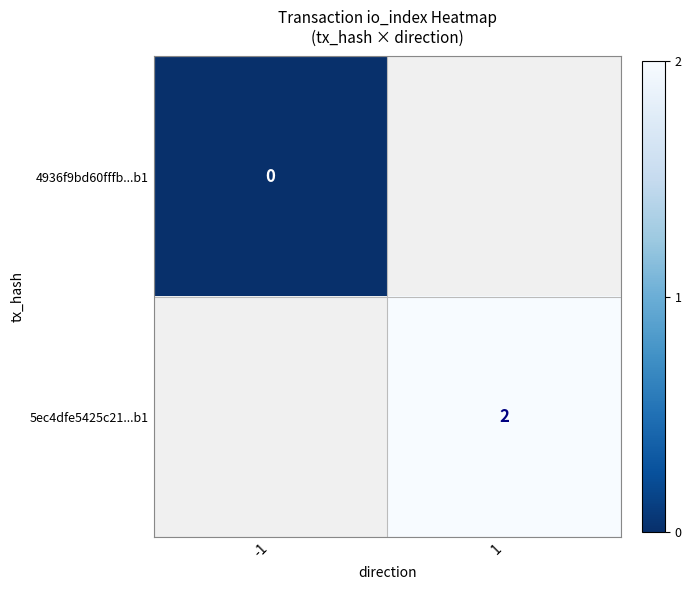

Is the value of 5ec4dfe5425c21...b1 at 1 greater than the value of 4936f9bd60fffb...b1 at -1?

Yes